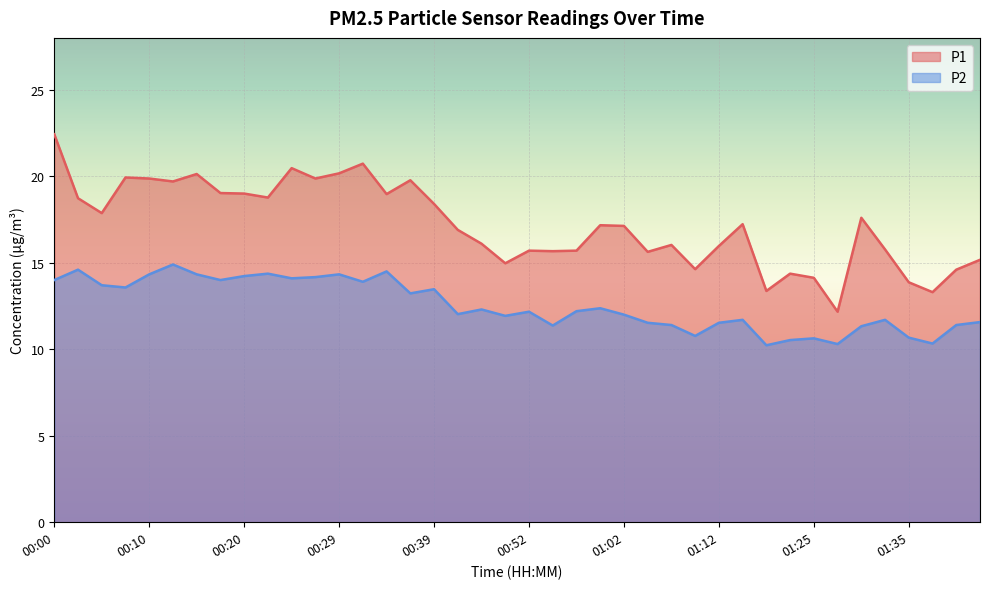

The value of P2 at 00:55 is 16.6. True or false?

False